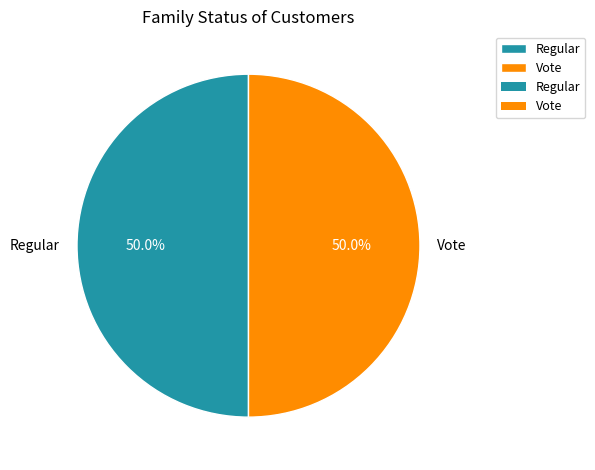

Combined, what portion of the pie is Vote and Regular?

100.0%